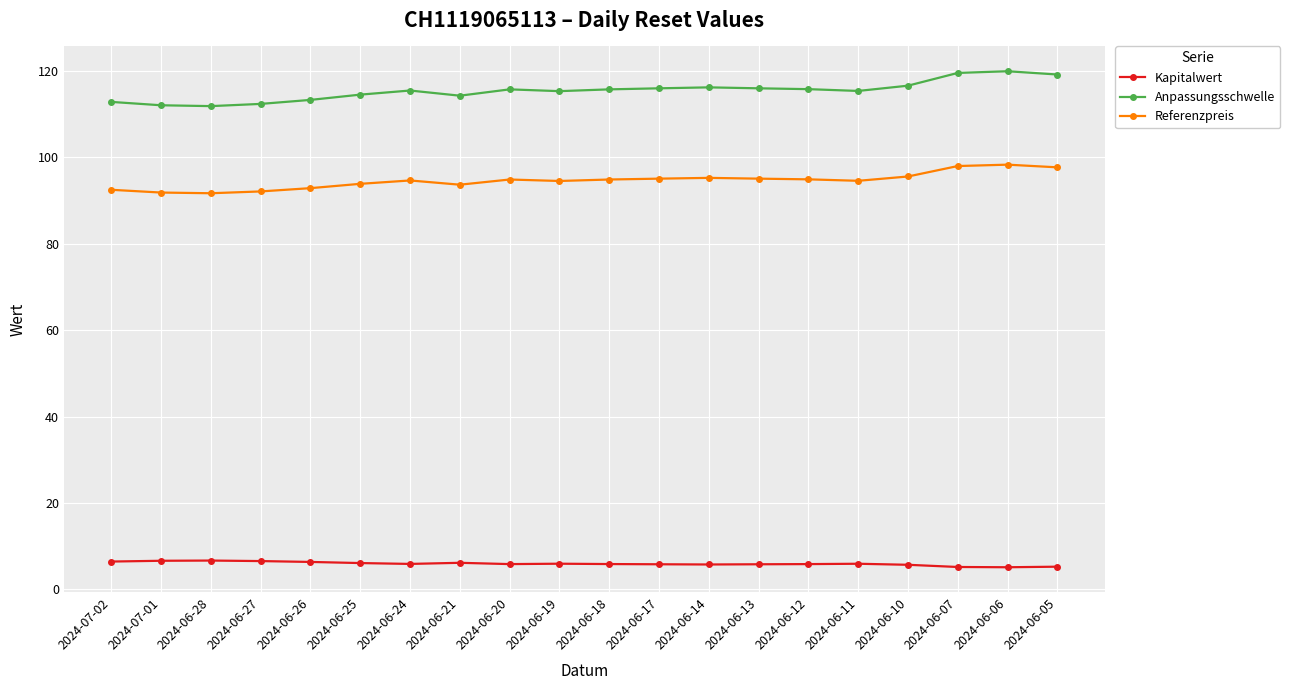

Is it true that Referenzpreis equals 40.5 at 2024-06-13?

False